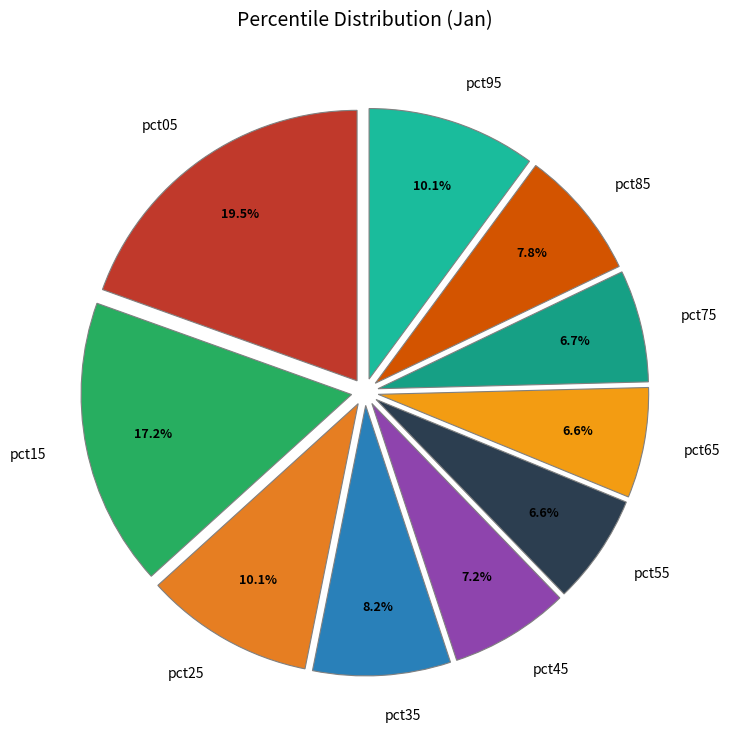

To the nearest percent, what portion does pct35 represent?

8%